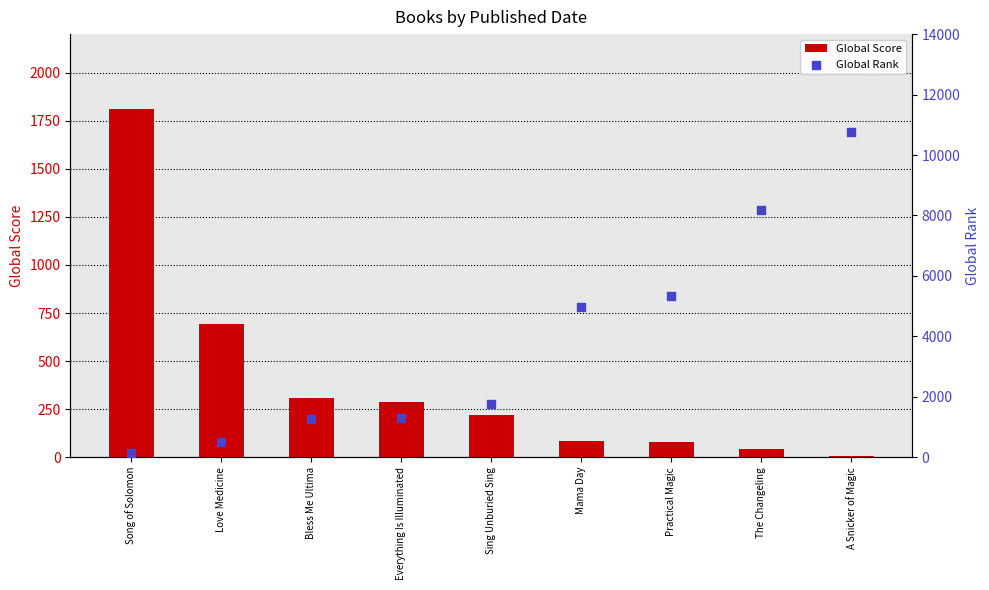

What are all the series names shown in the legend?

Global Score, Global Rank